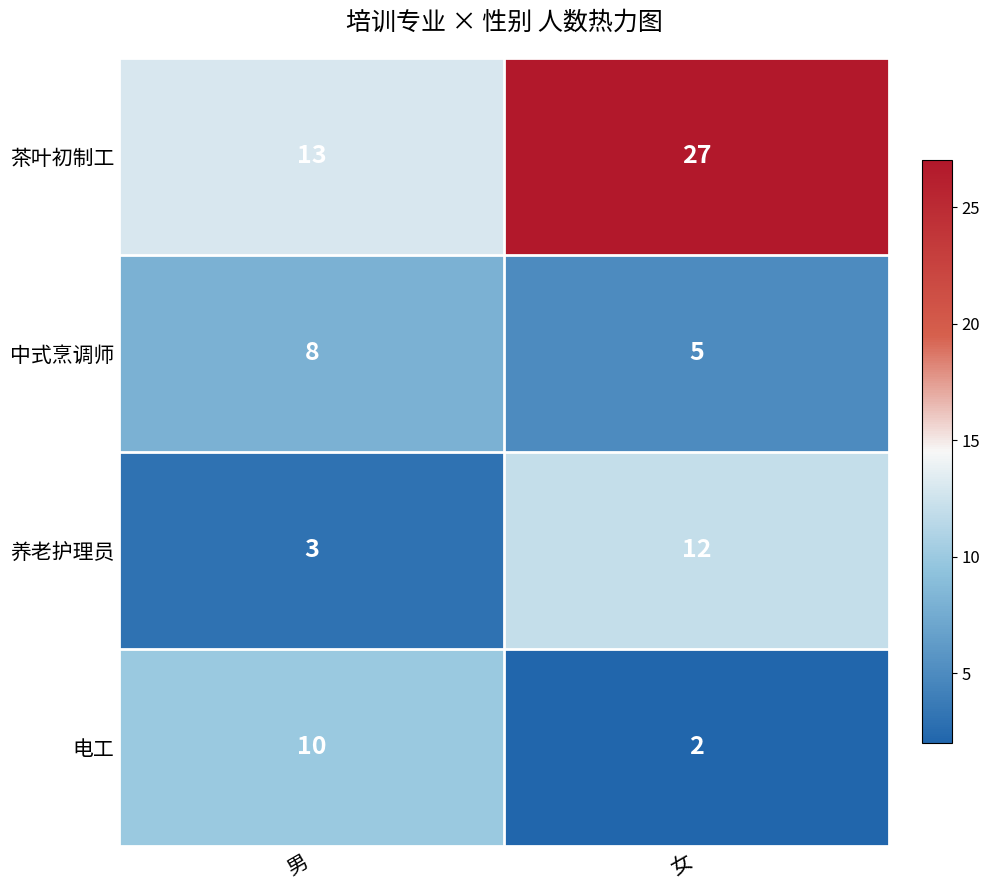

What is the difference between the highest and lowest values at 男?

10